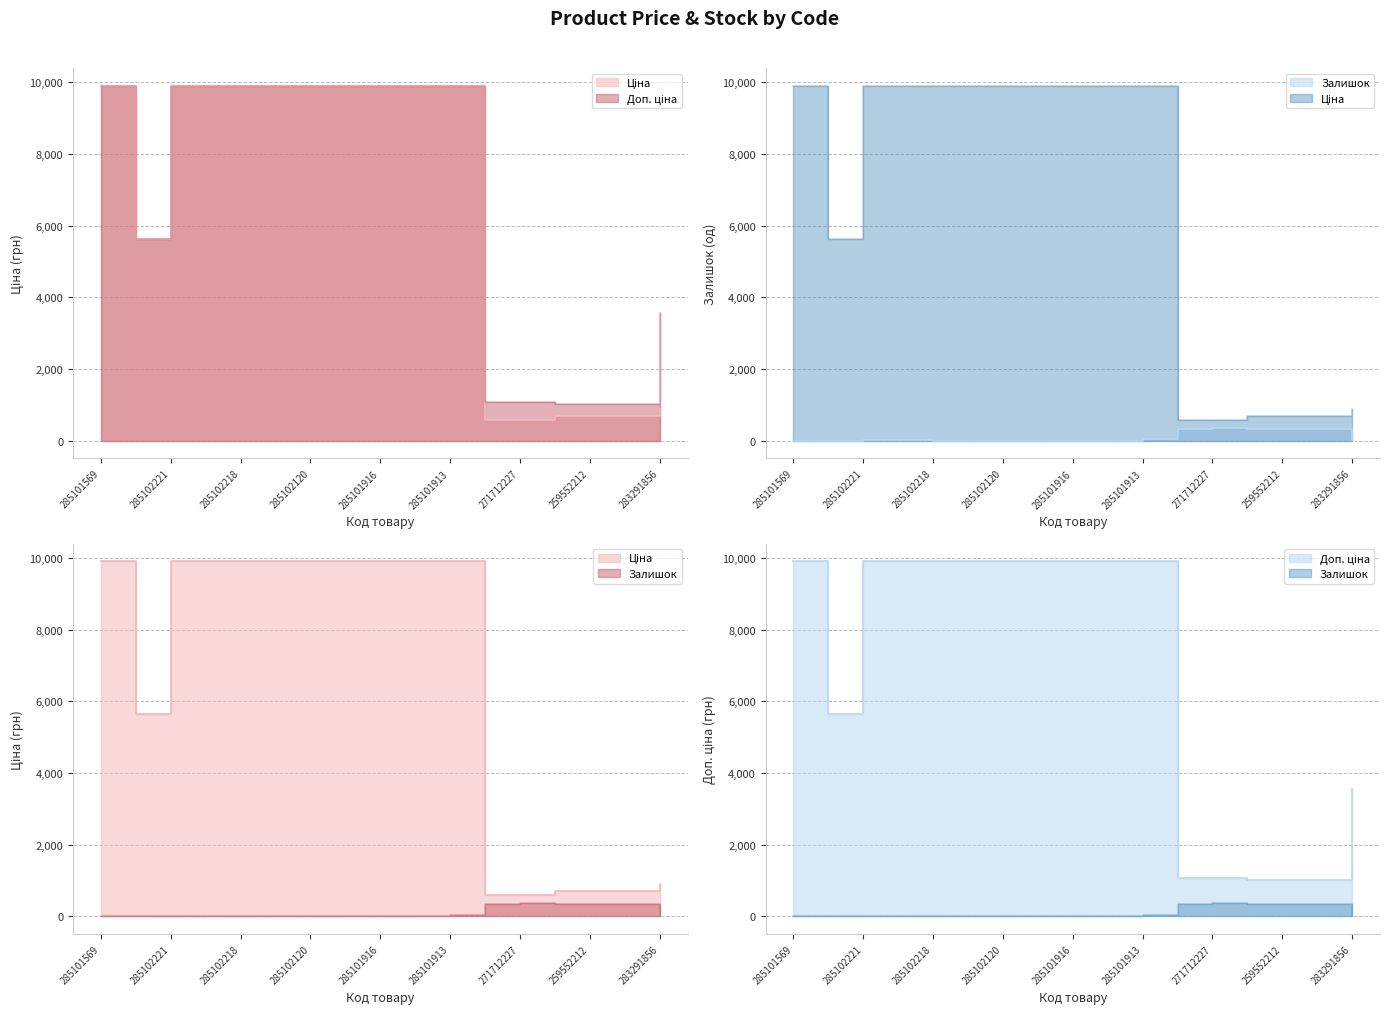

What is the difference between the maximum and minimum values in the Доп. ціна series?

8890.7